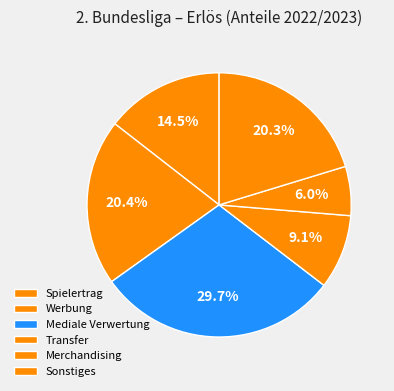

Which has a higher value, Mediale Verwertung or Sonstiges?

Mediale Verwertung